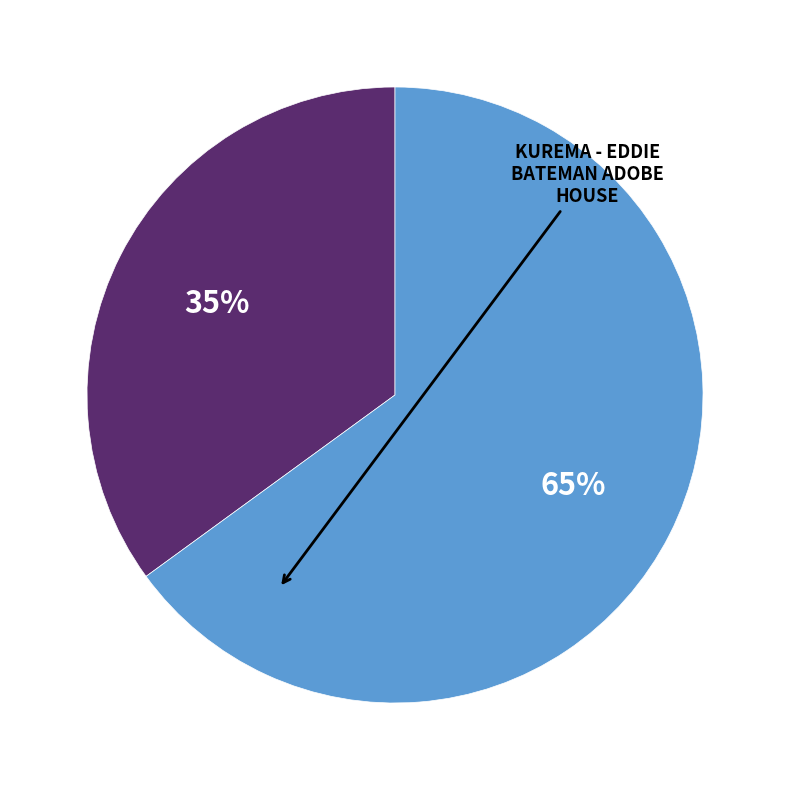

Is there any slice that represents more than half of the pie?

Yes